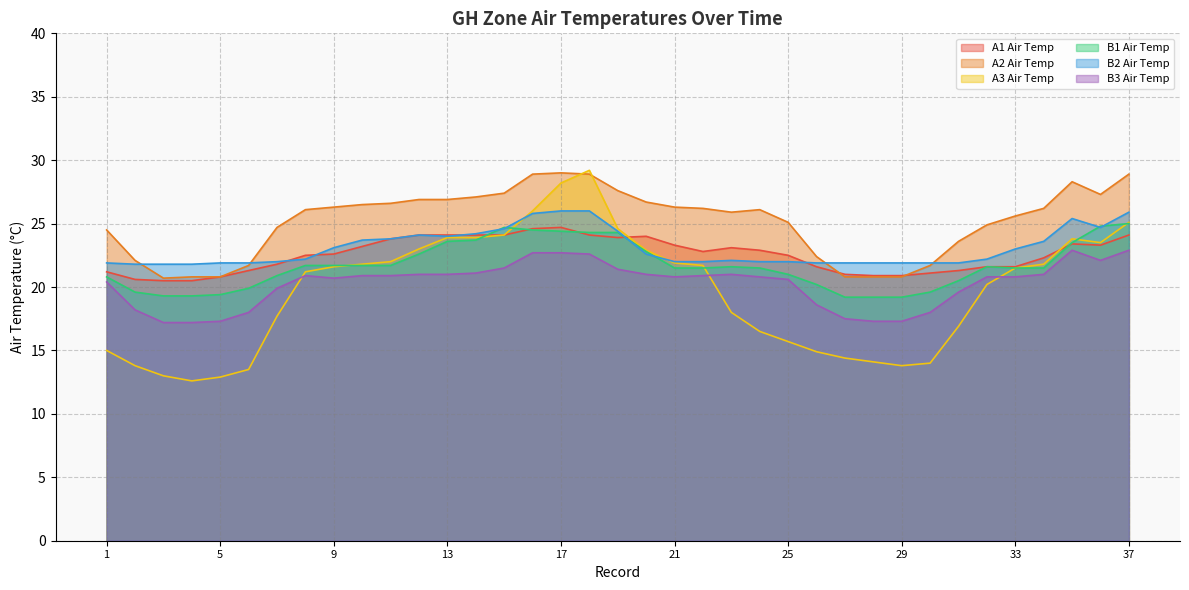

What is the total value across all series at 27?

114.8